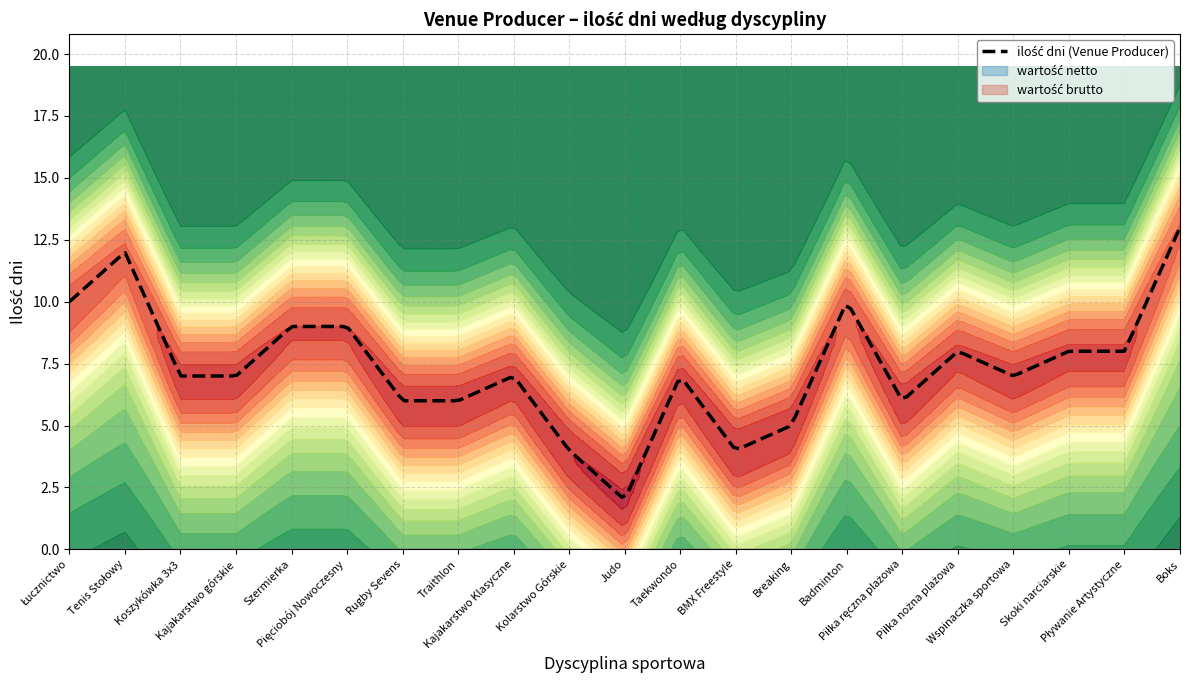

The value of wartość netto at Boks is 0. True or false?

True